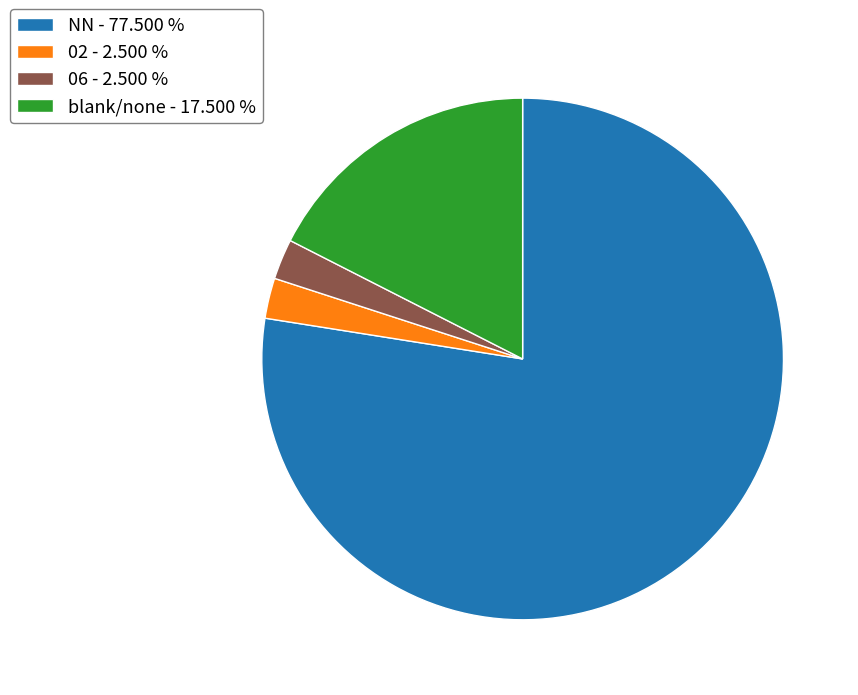

Combined, do 02 - 2.500 % and NN - 77.500 % account for over 50%?

Yes